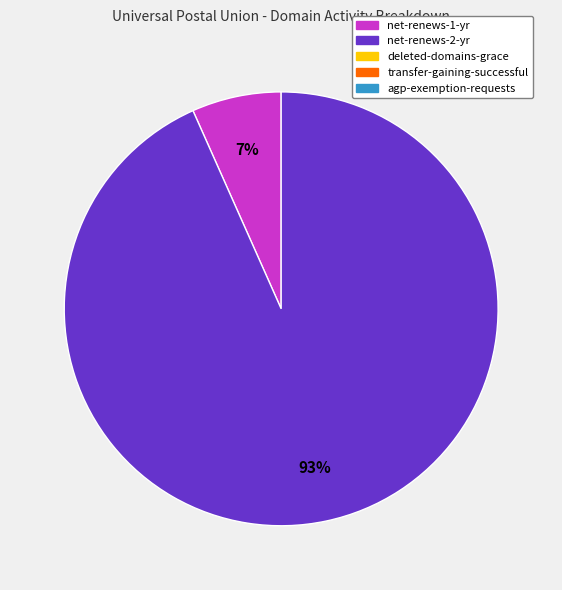

To the nearest percent, what is the average slice percentage?

50%